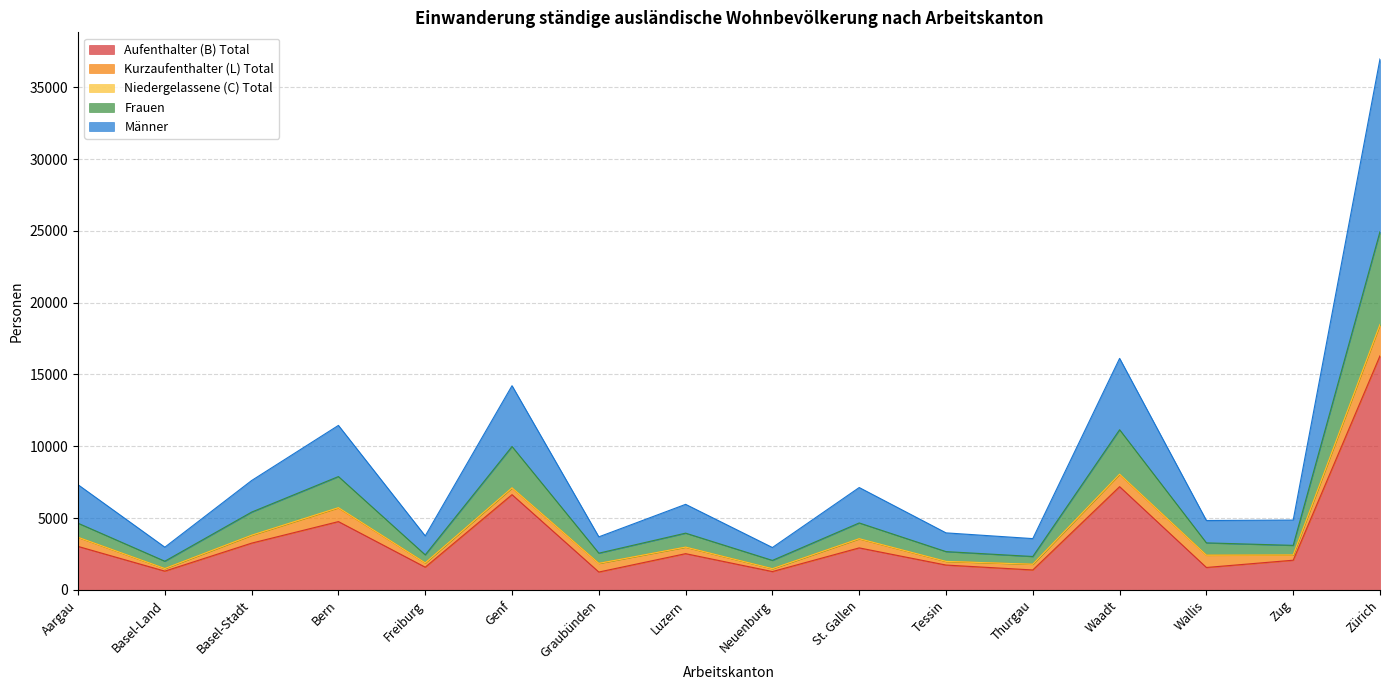

At which category is the sum across all series the highest?

Zürich